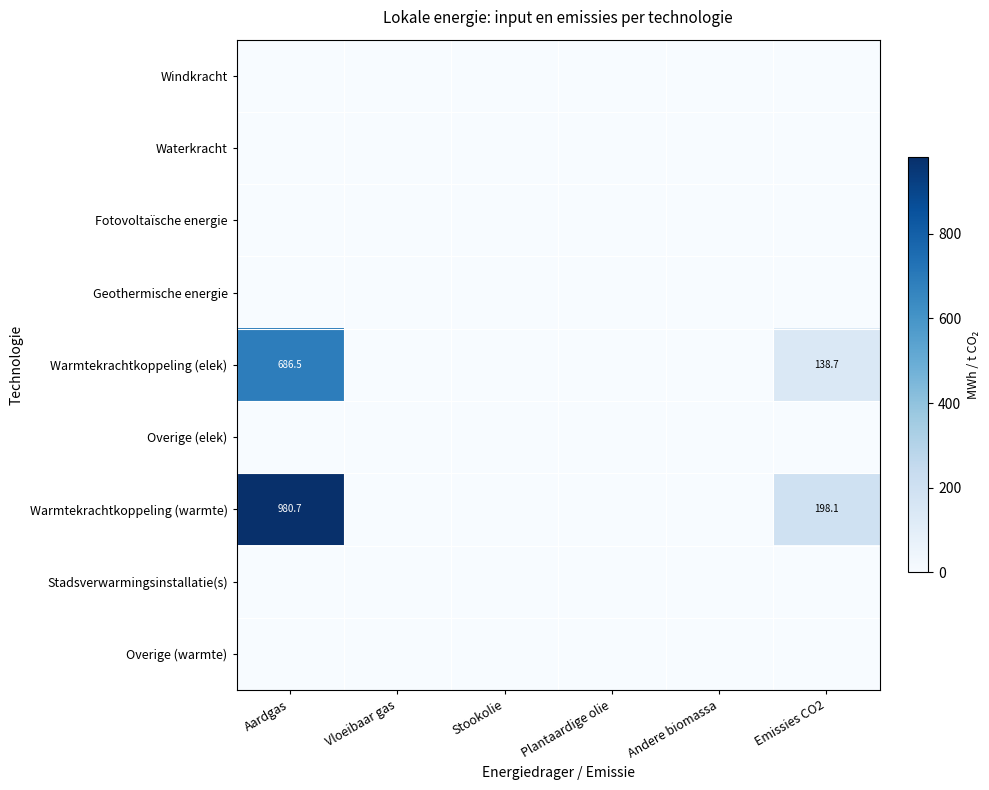

The Warmtekrachtkoppeling (warmte) series shows 198.1 at Emissies CO2. True or false?

True